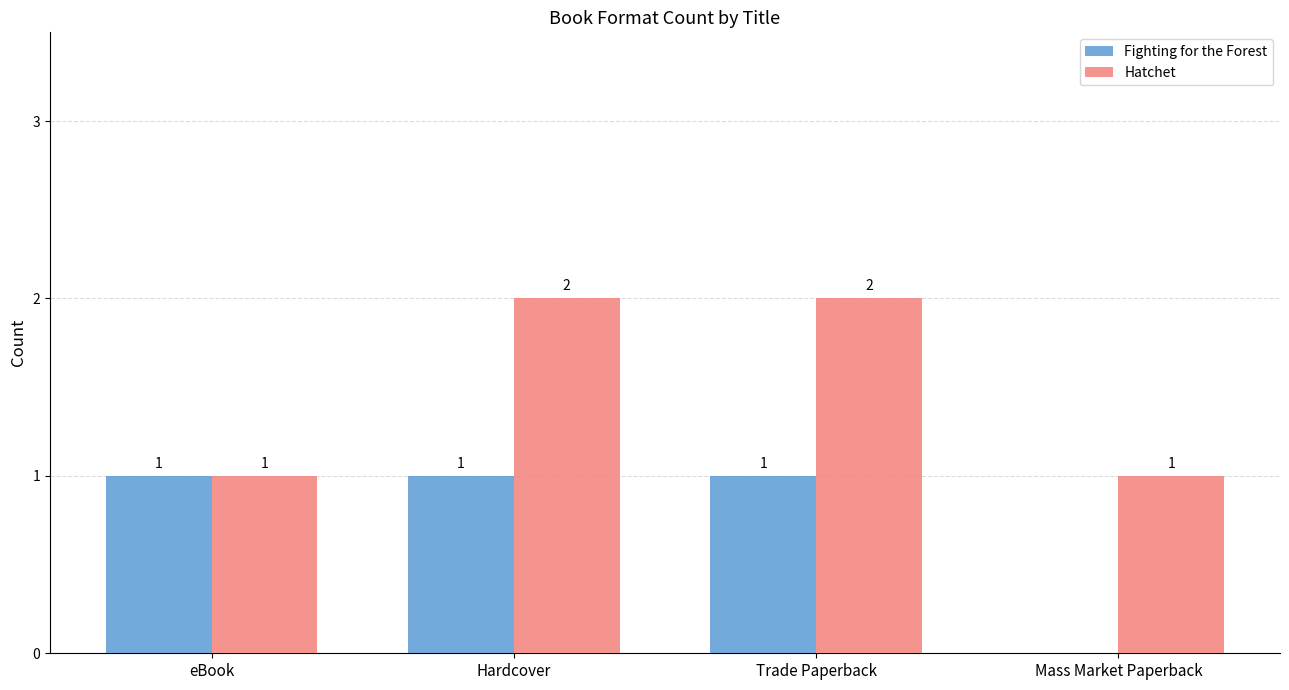

Are the bars horizontal?

No